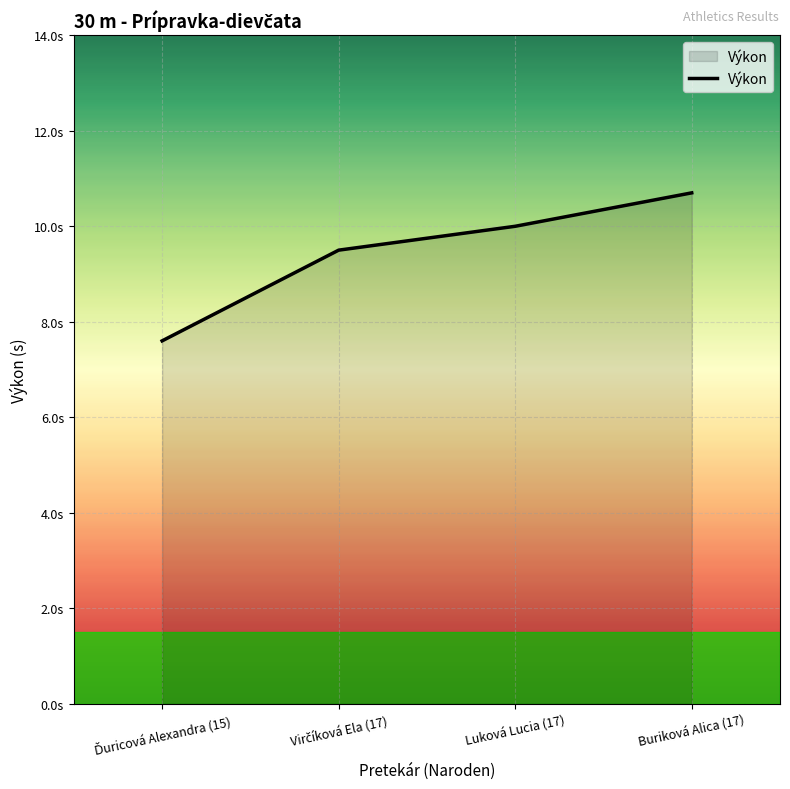

Between Virčíková Ela (17) and Buriková Alica (17), which is larger?

Buriková Alica (17)